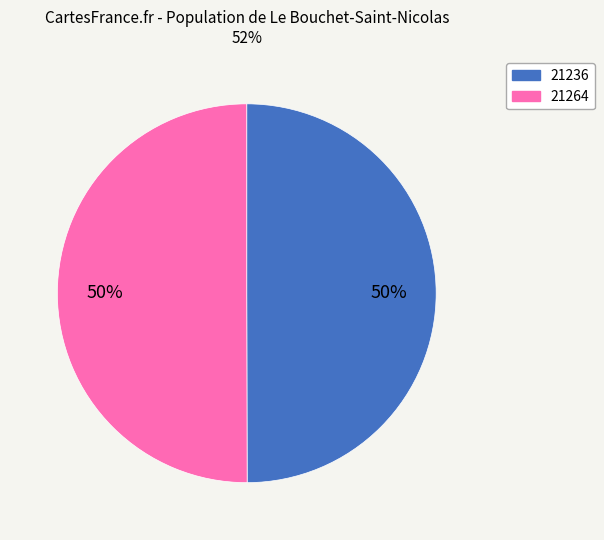

To the nearest percent, what is the average slice percentage?

50%